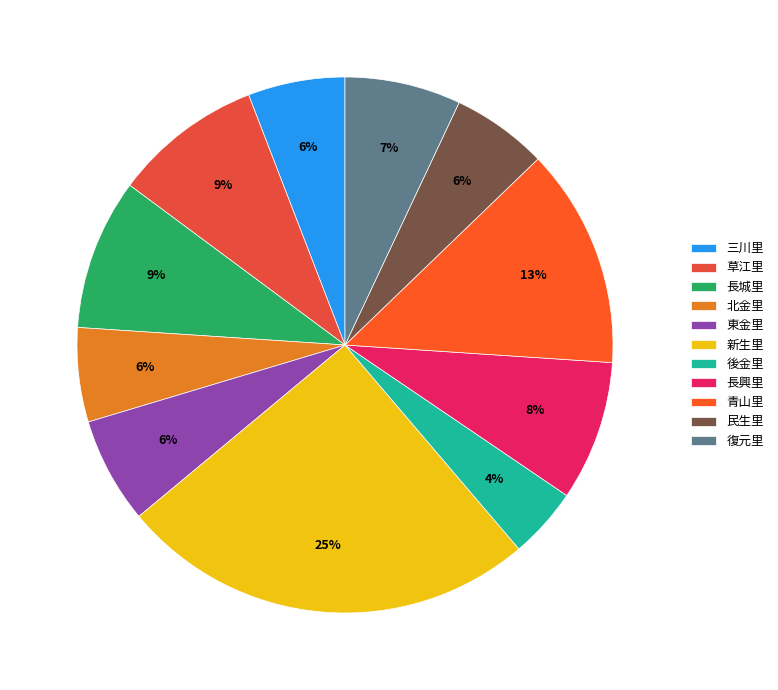

Which has a higher value, 三川里 or 民生里?

三川里